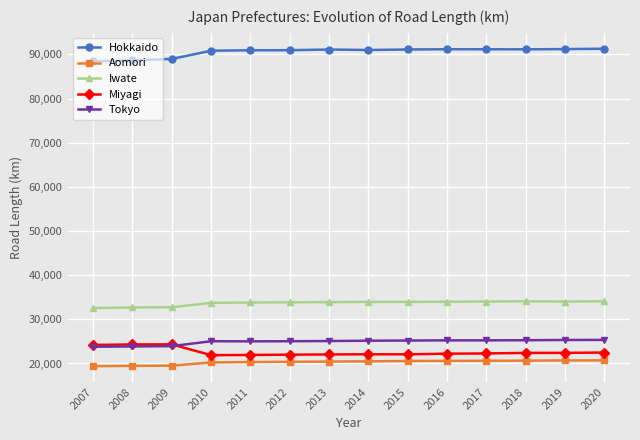

What is the greatest value displayed?

91295.4